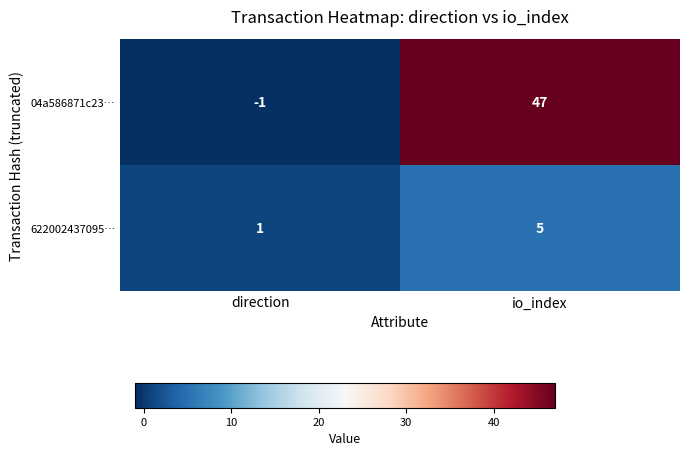

At which category is the sum across all series the highest?

io_index